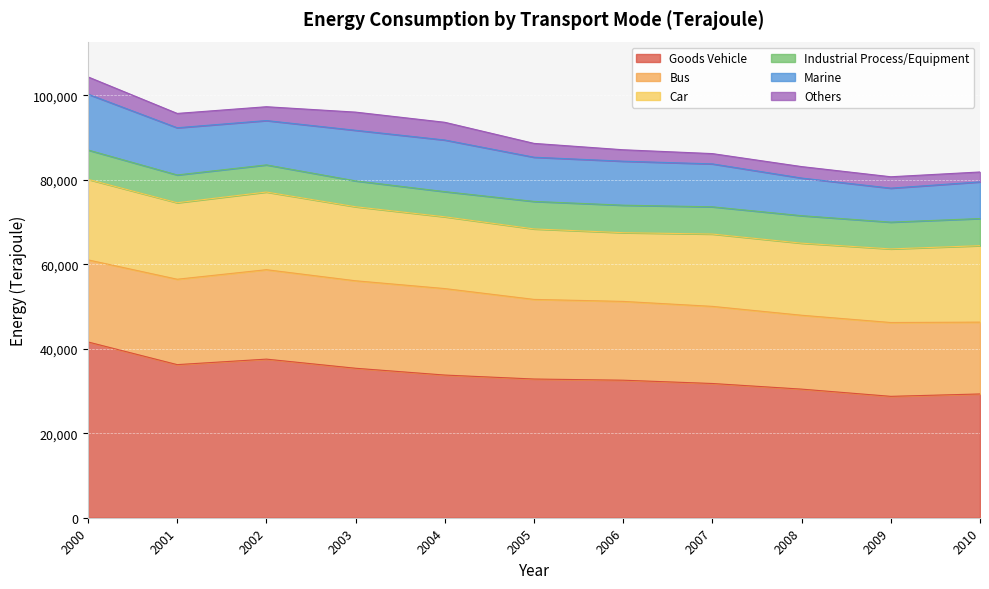

What is the minimum value for Others?

2346